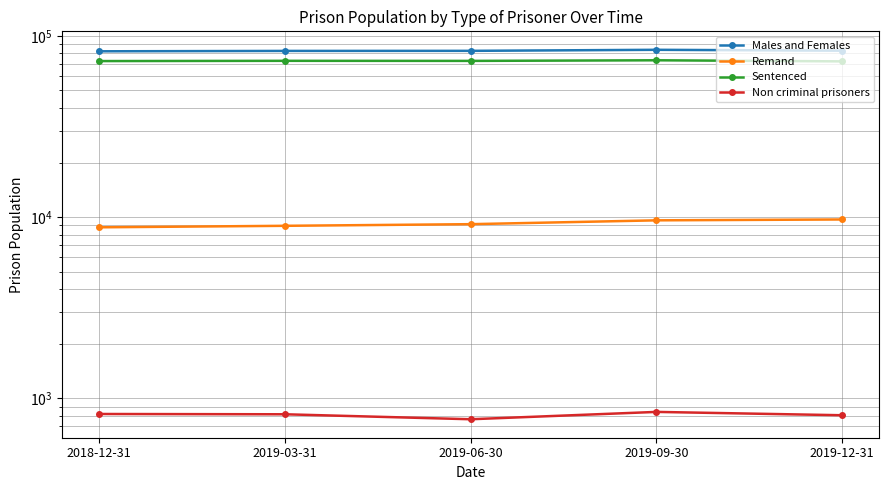

What is the label of the 5th point from the left?

2019-12-31